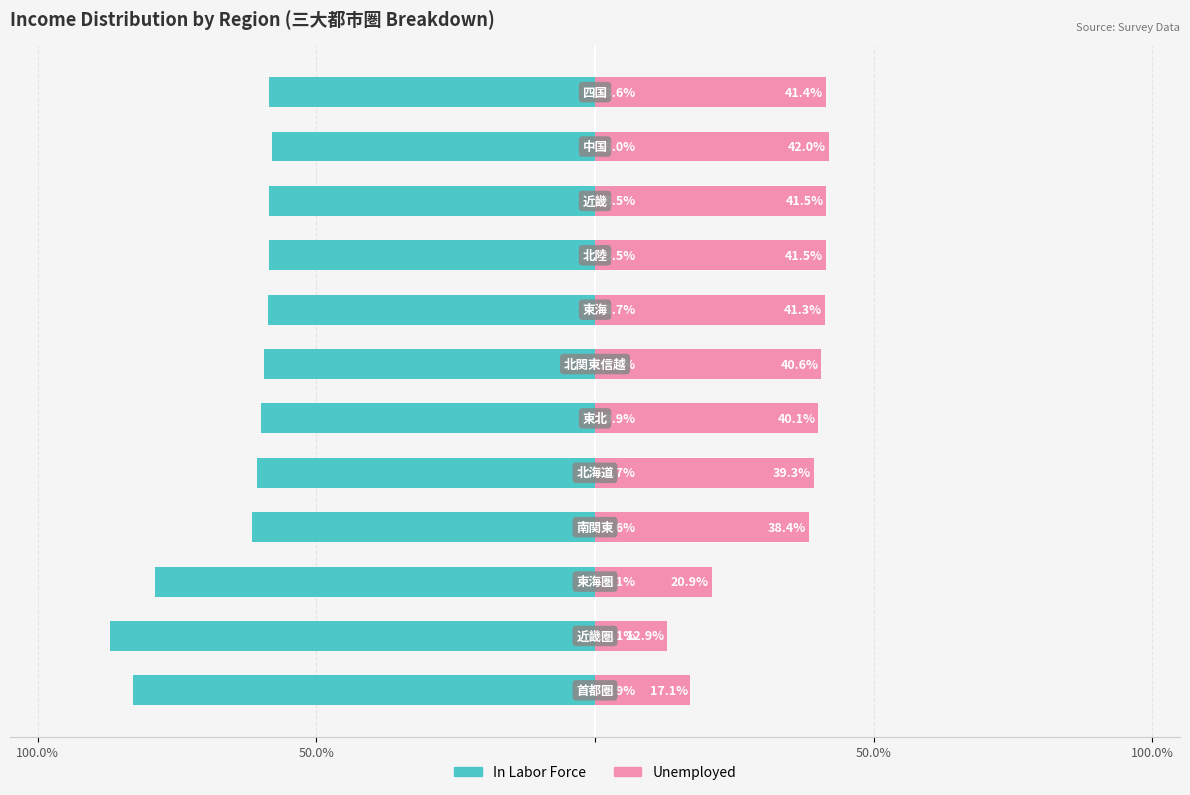

Between 4 and 9, which is larger?

9